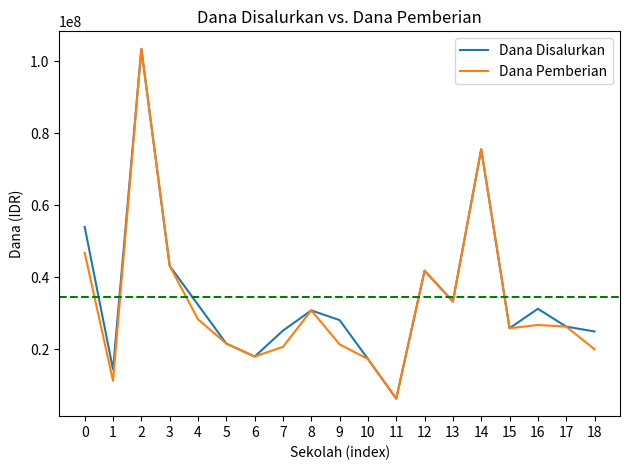

List the series in order of their overall mean, highest first.

Dana Disalurkan, Dana Pemberian